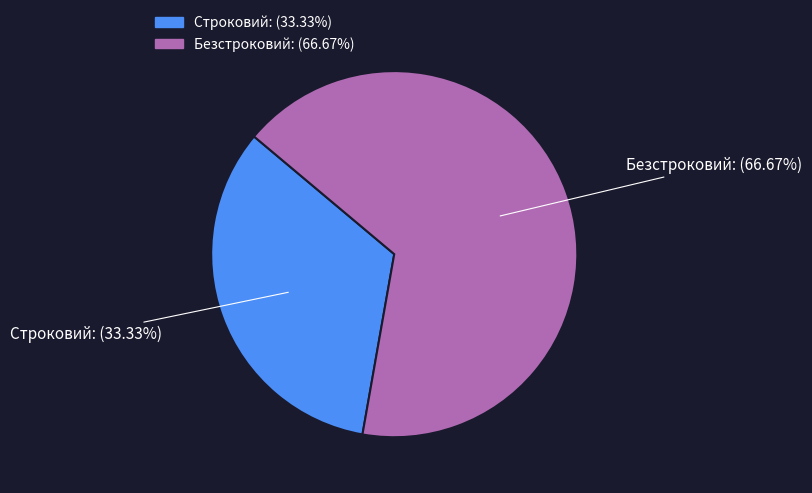

Combined, do Безстроковий and Строковий account for over 50%?

Yes